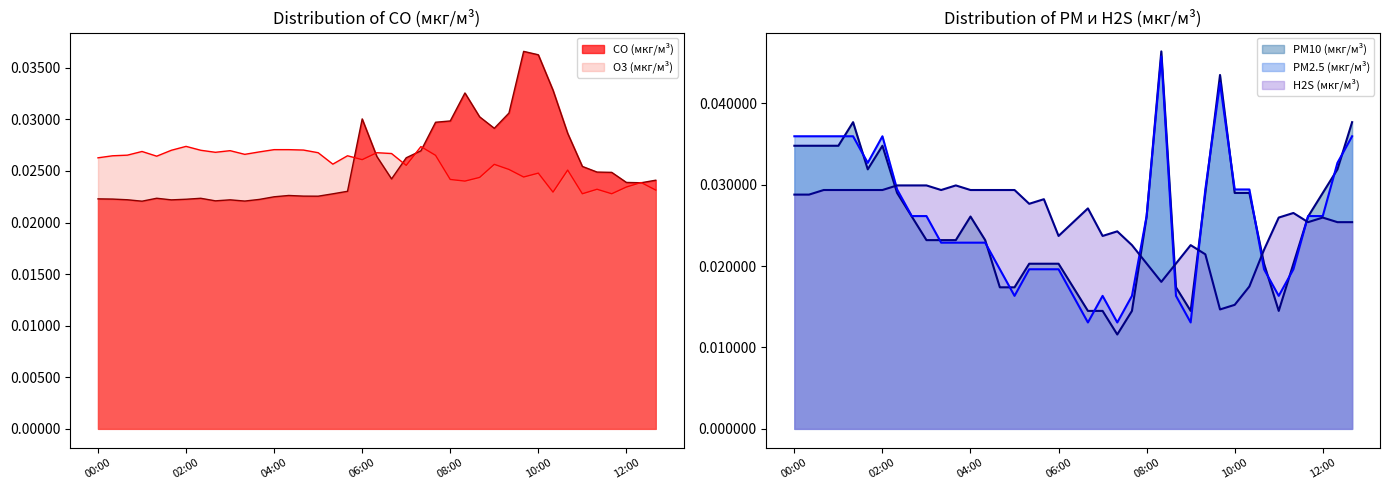

Rank the categories by PM10 (мкг/м³) value from highest to lowest.

08:20, 09:40, 01:20, 12:40, 00:00, 00:20, 00:40, 01:00, 02:00, 01:40, 12:20, 02:20, 09:20, 10:00, 10:20, 12:00, 02:40, 04:00, 08:00, 11:40, 03:00, 03:20, 03:40, 04:20, 05:20, 05:40, 06:00, 10:40, 11:20, 04:40, 05:00, 06:20, 08:40, 06:40, 07:00, 07:40, 09:00, 11:00, 07:20